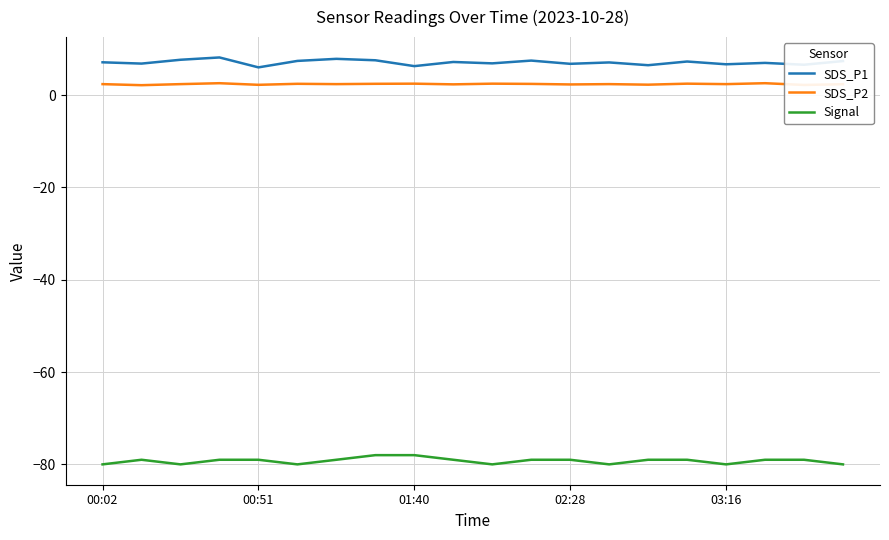

True or false: Signal and SDS_P1 intersect in this chart.

False